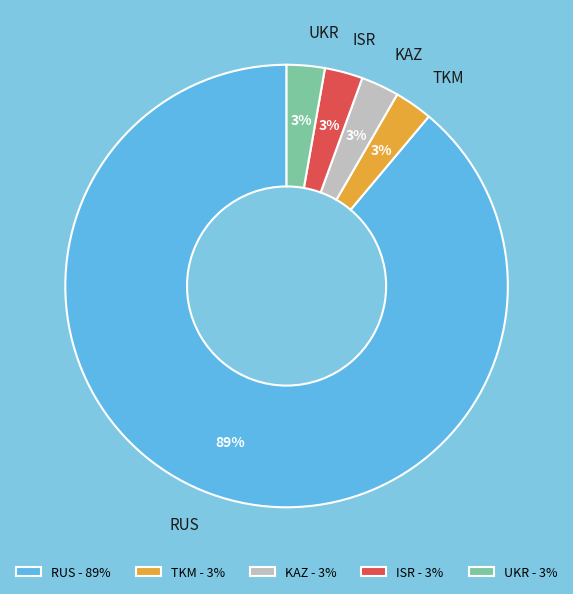

What percentage is the UKR slice, to the nearest percent?

3%